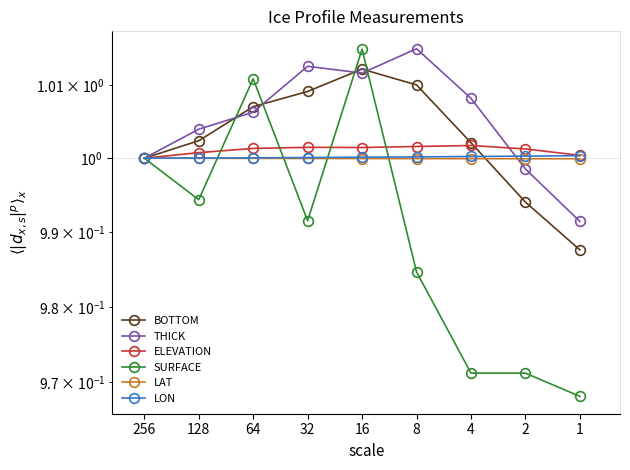

What is the total value across all series at 1?

5.9